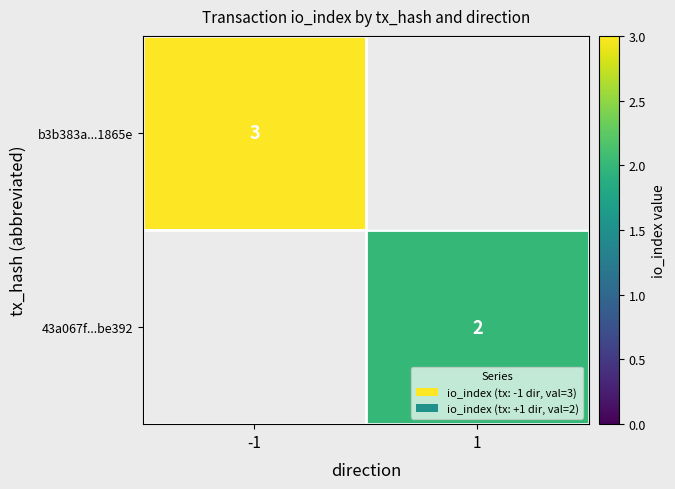

Is the value of b3b383a...1865e at -1 greater than the value of 43a067f...be392 at 1?

Yes